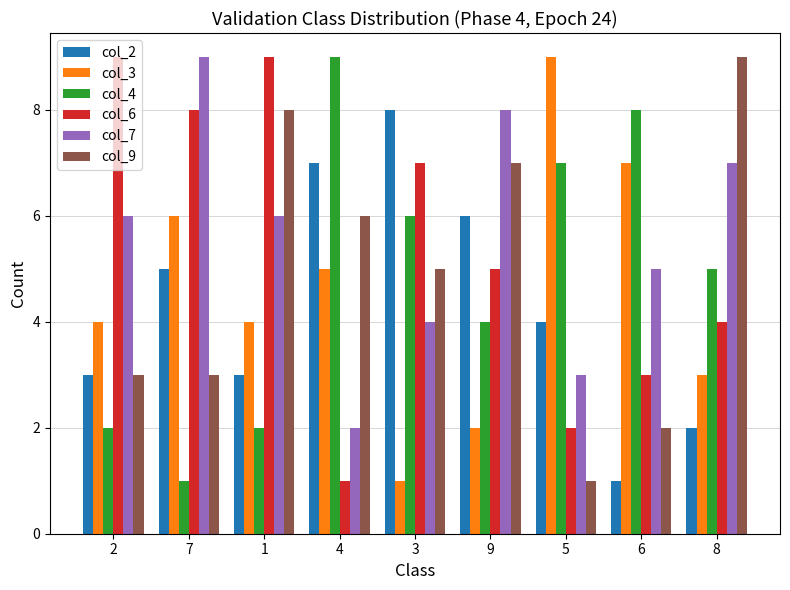

Count the number of data series in this chart.

6